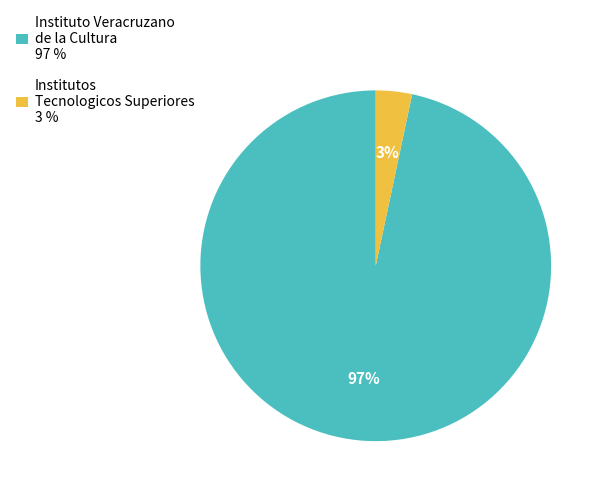

Which has a higher value, Institutos Tecnologicos Superiores or Instituto Veracruzano de la Cultura?

Instituto Veracruzano de la Cultura